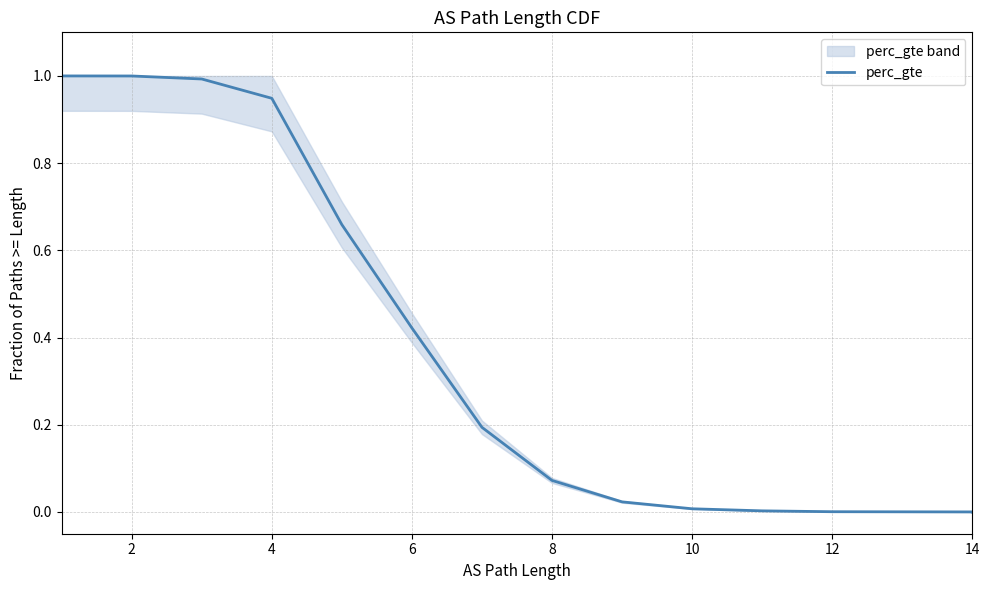

Between 6 and 4, which is larger?

4